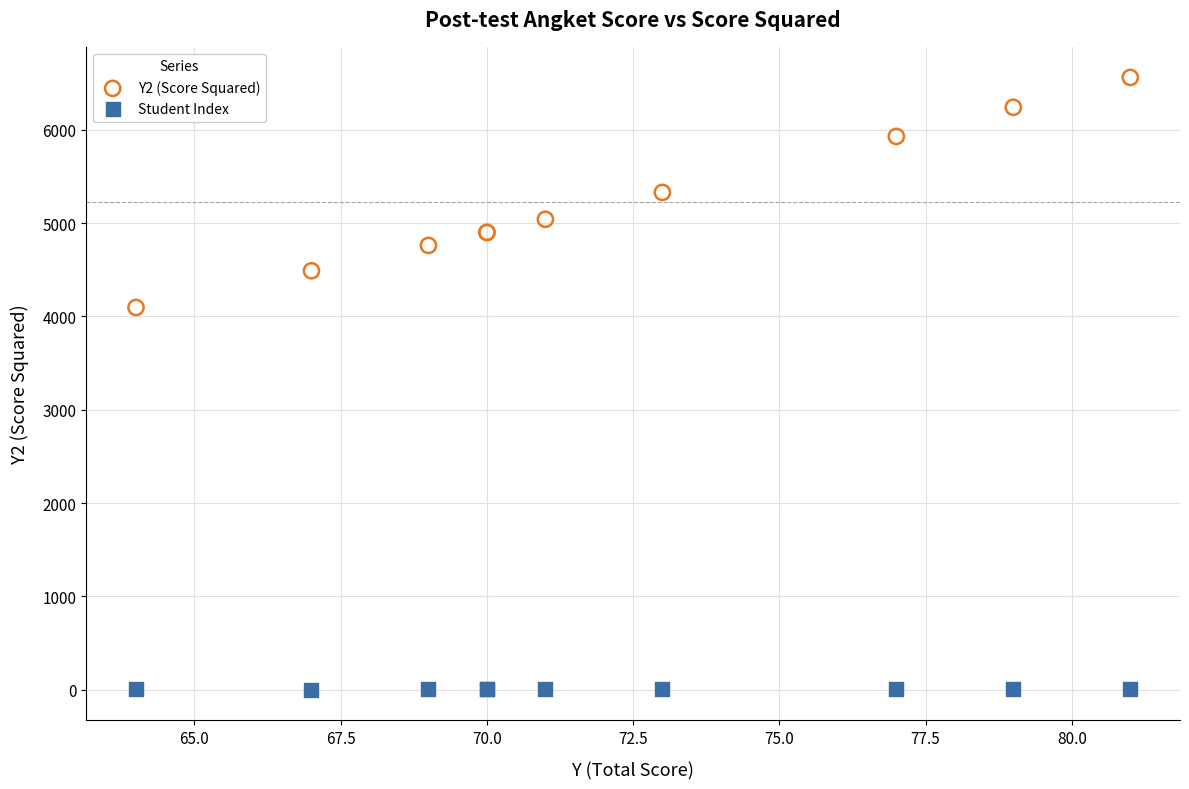

Which series contains the highest Y value?

Y2 (Score Squared)